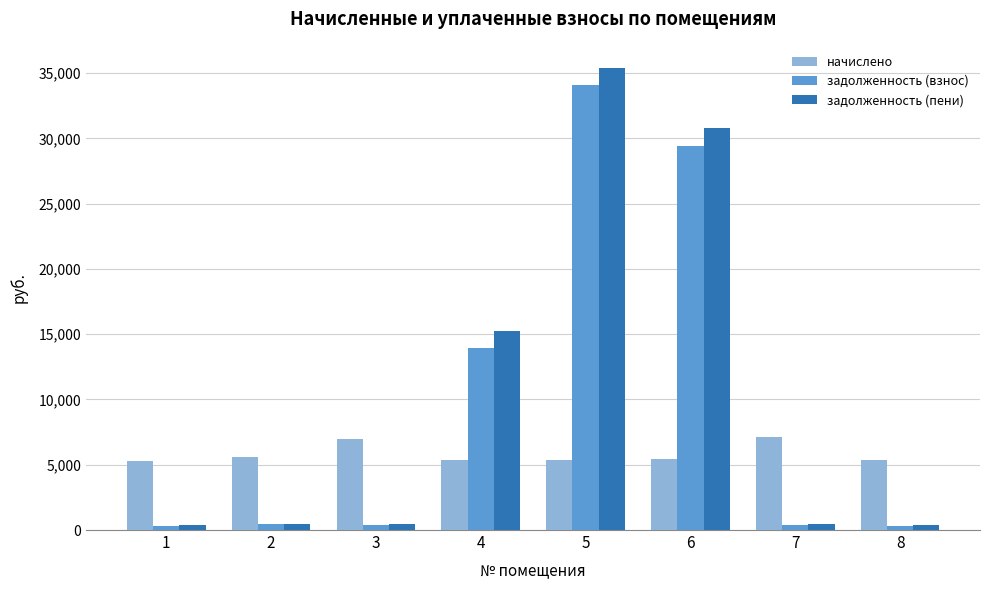

Between 1 and 7, which series saw the biggest shift?

начислено